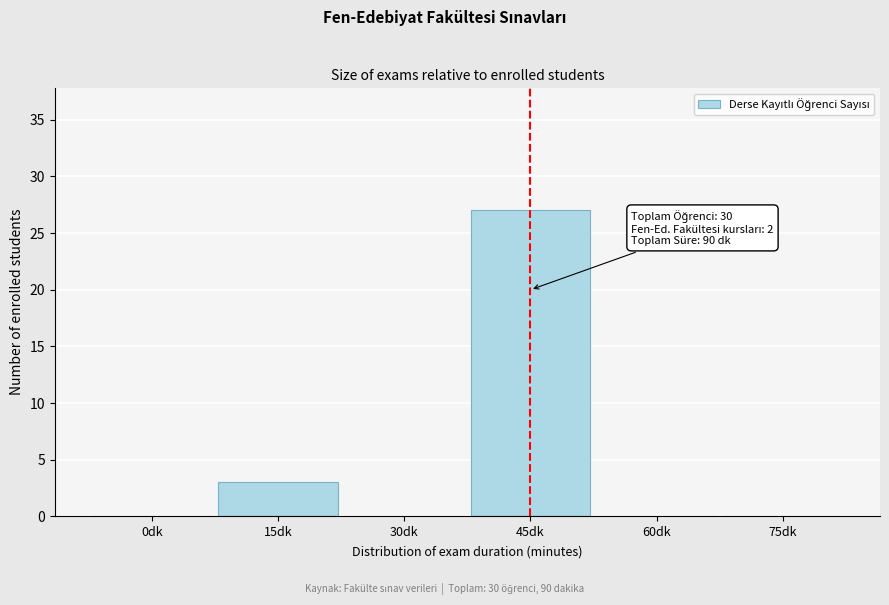

Reading left to right, extract all data points from this chart.

0dk=0	15dk=3	30dk=0	45dk=27	60dk=0	75dk=0